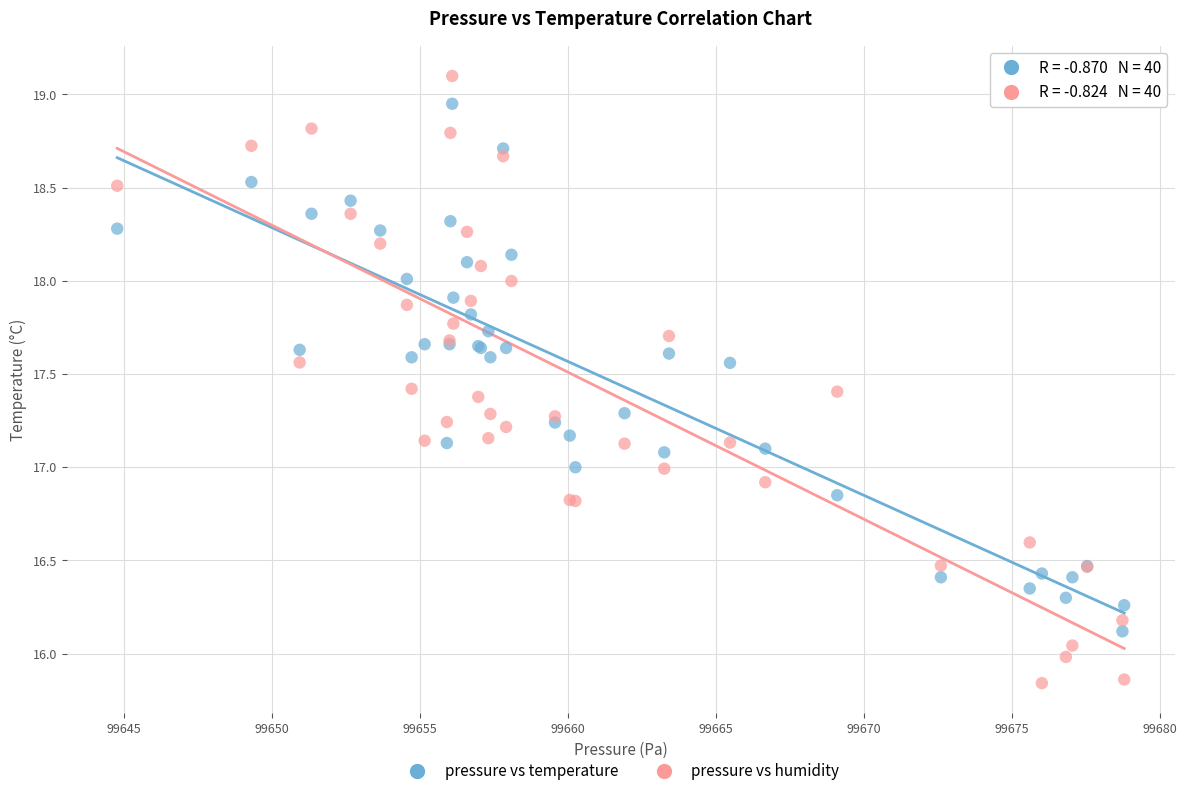

What is the X range (max minus min) for the scatter plot?

34.0